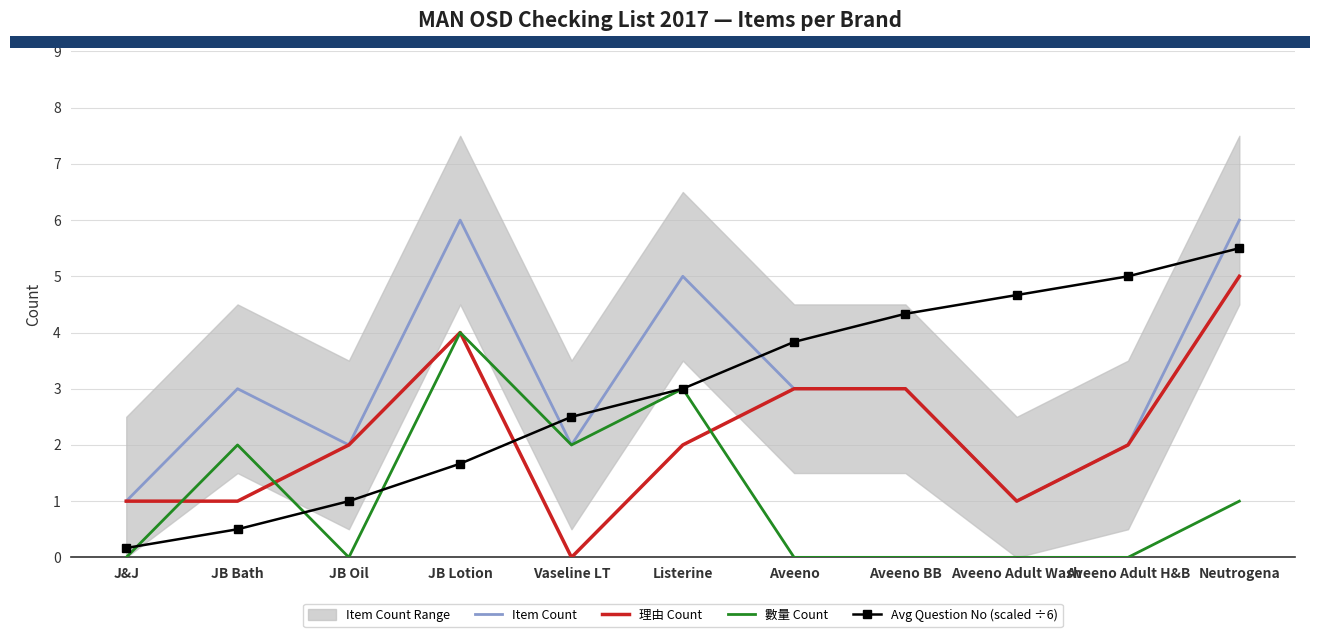

Which series has the widest spread of values?

Avg Question No (scaled ÷6)